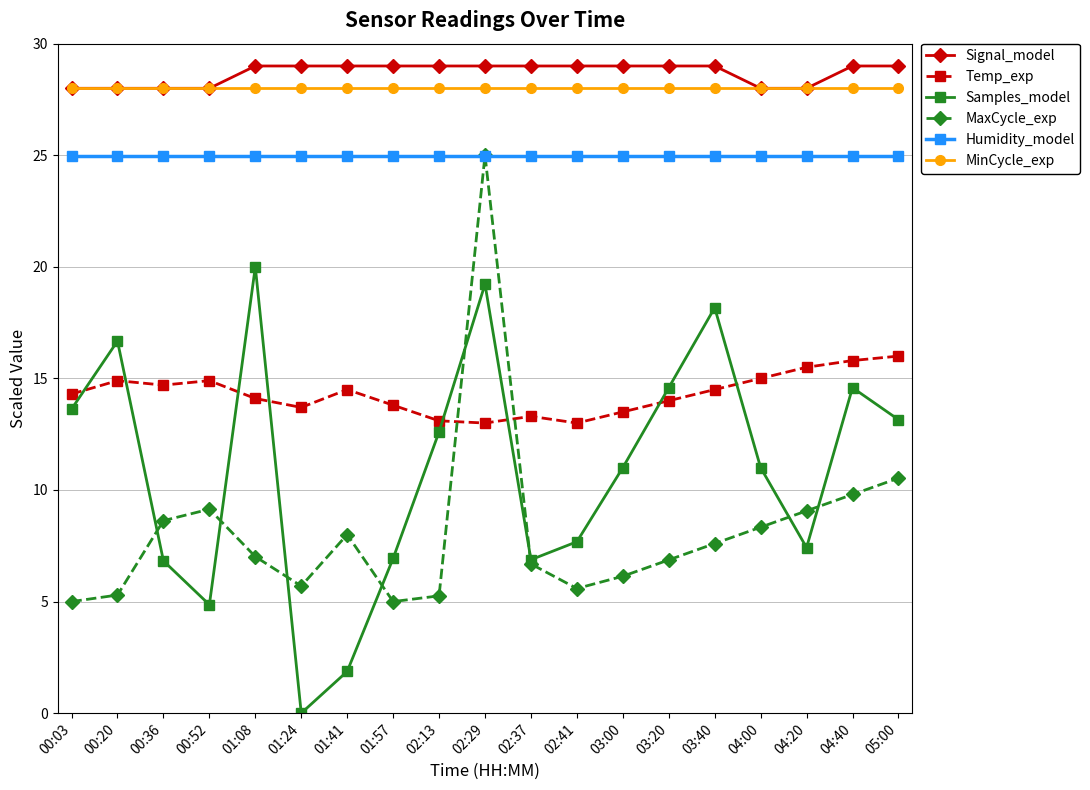

Between 01:41 and 03:00, which series saw the biggest shift?

Samples_model